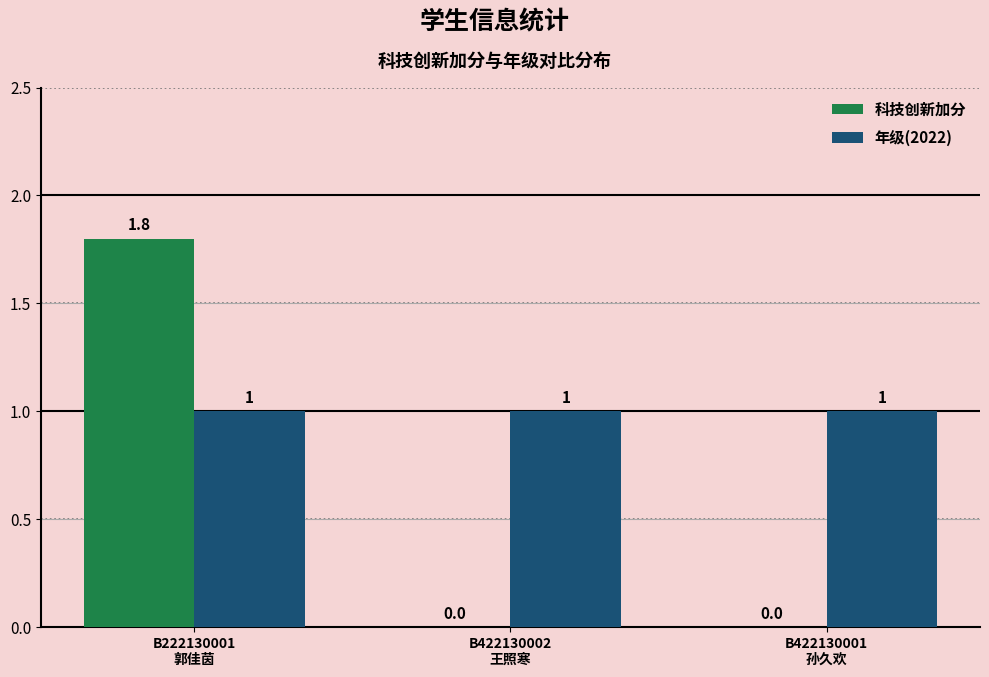

Which series has the largest total across all categories?

年级(2022)